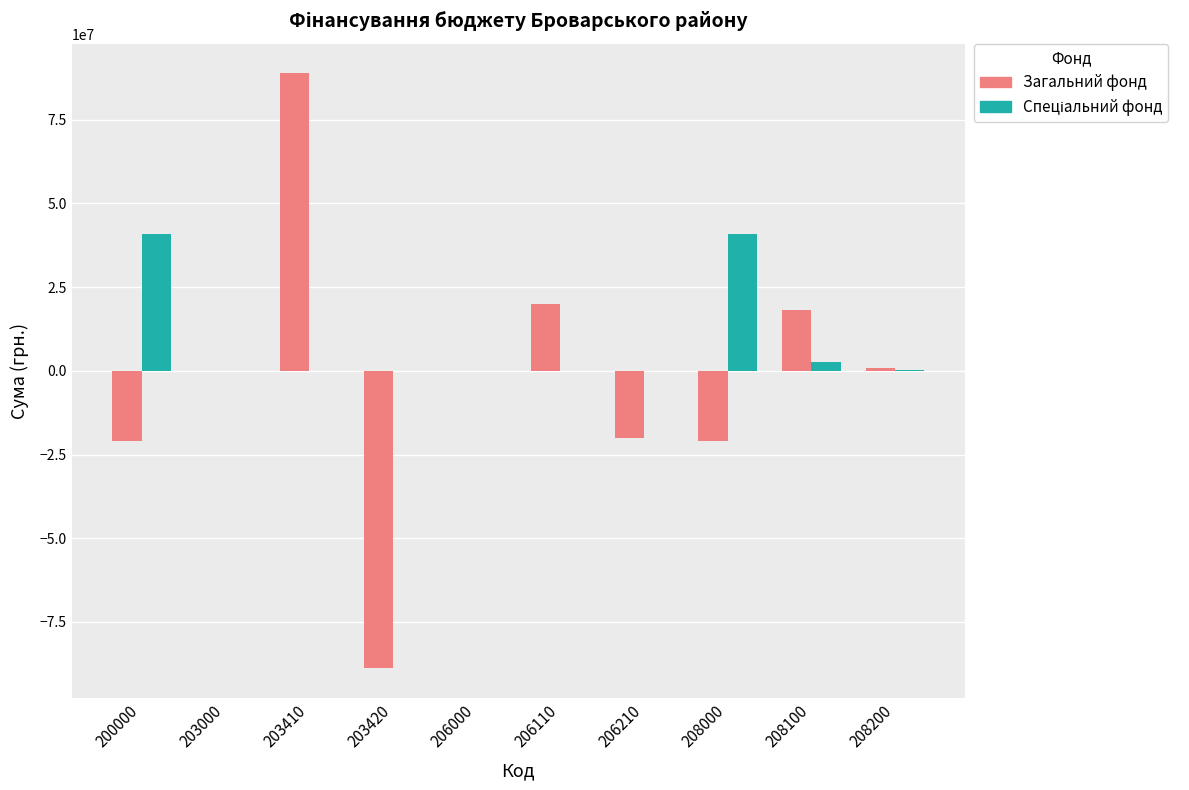

What is the maximum value for Загальний фонд?

88812428.2